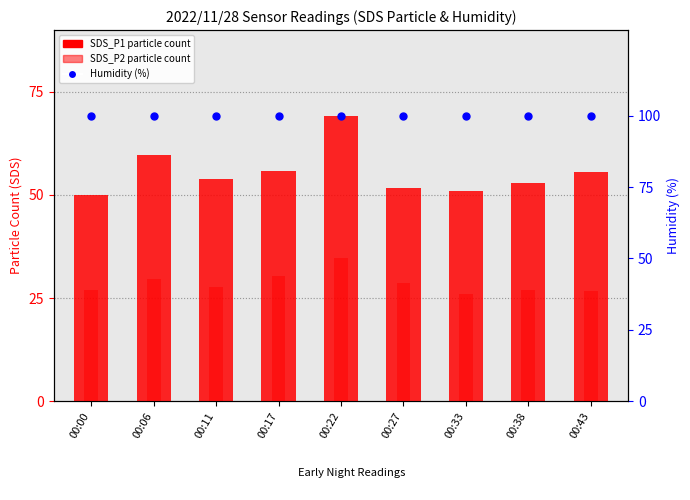

At which category is the sum across all series the highest?

00:22